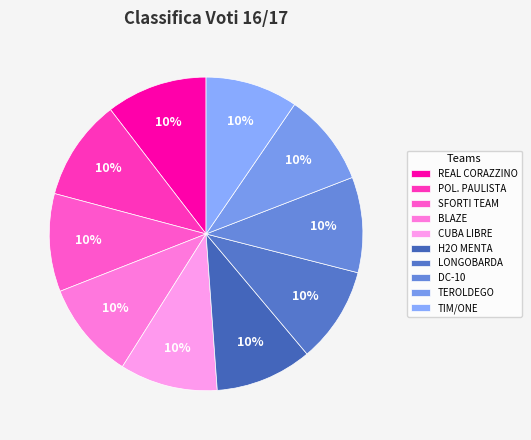

How many slices are in this pie chart?

10